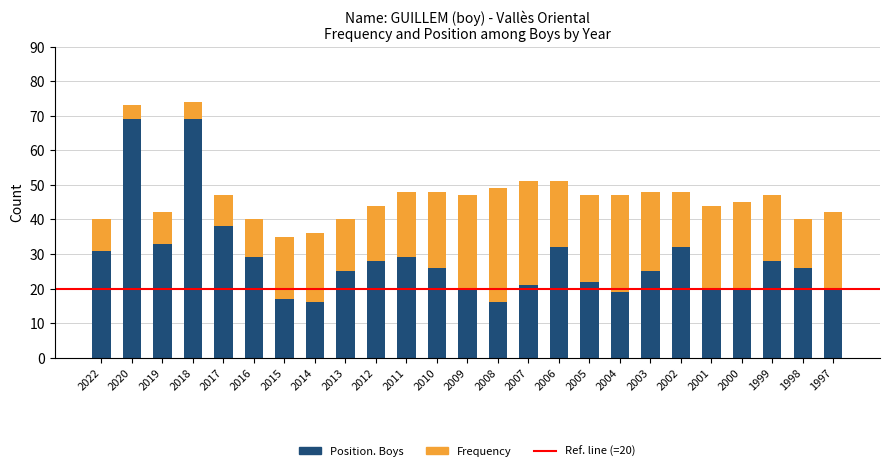

What is the total value across all series at 2008?

49